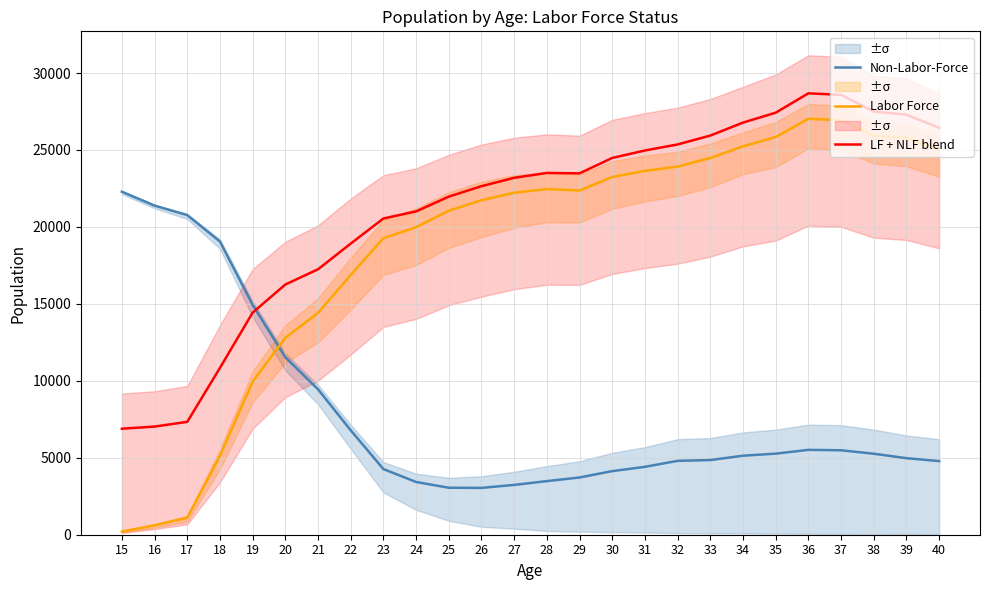

How many intersections are there between Labor Force and Non-Labor-Force?

1